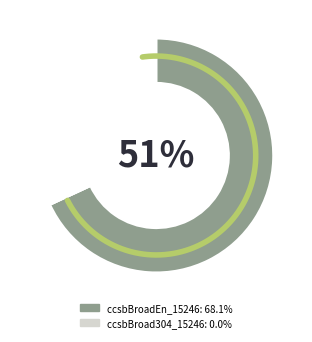

What percentage is NOT represented by ccsbBroad304_15246?

100.0%